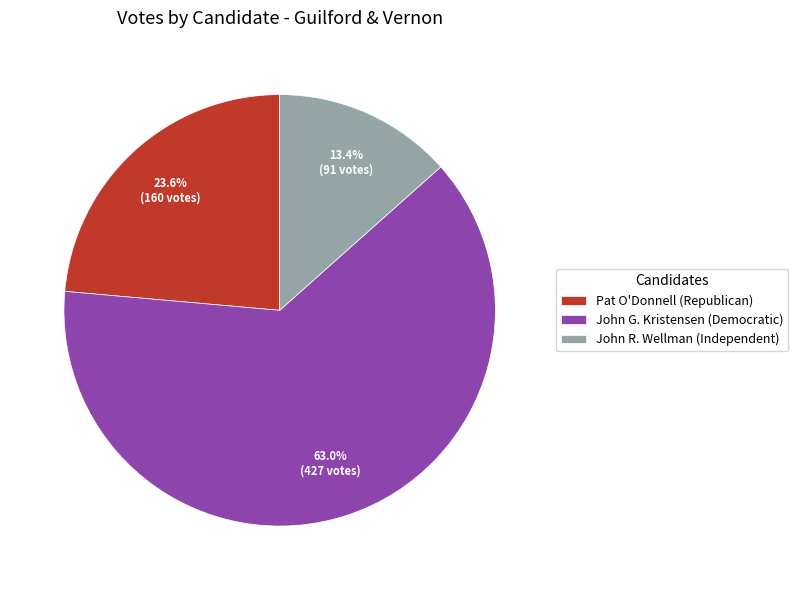

What is the total percentage of John R. Wellman (Independent) and Pat O'Donnell (Republican)?

37.0%